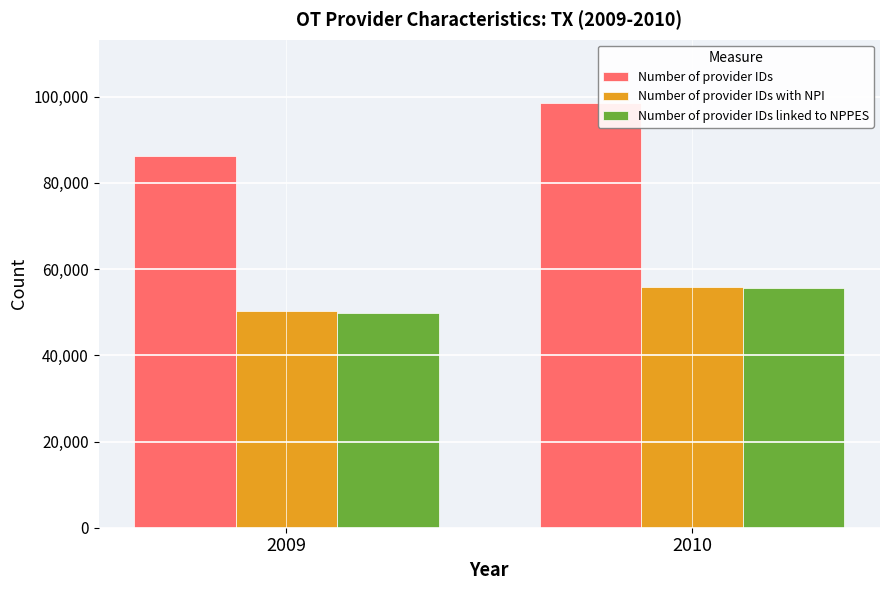

Does the chart contain any negative values?

No